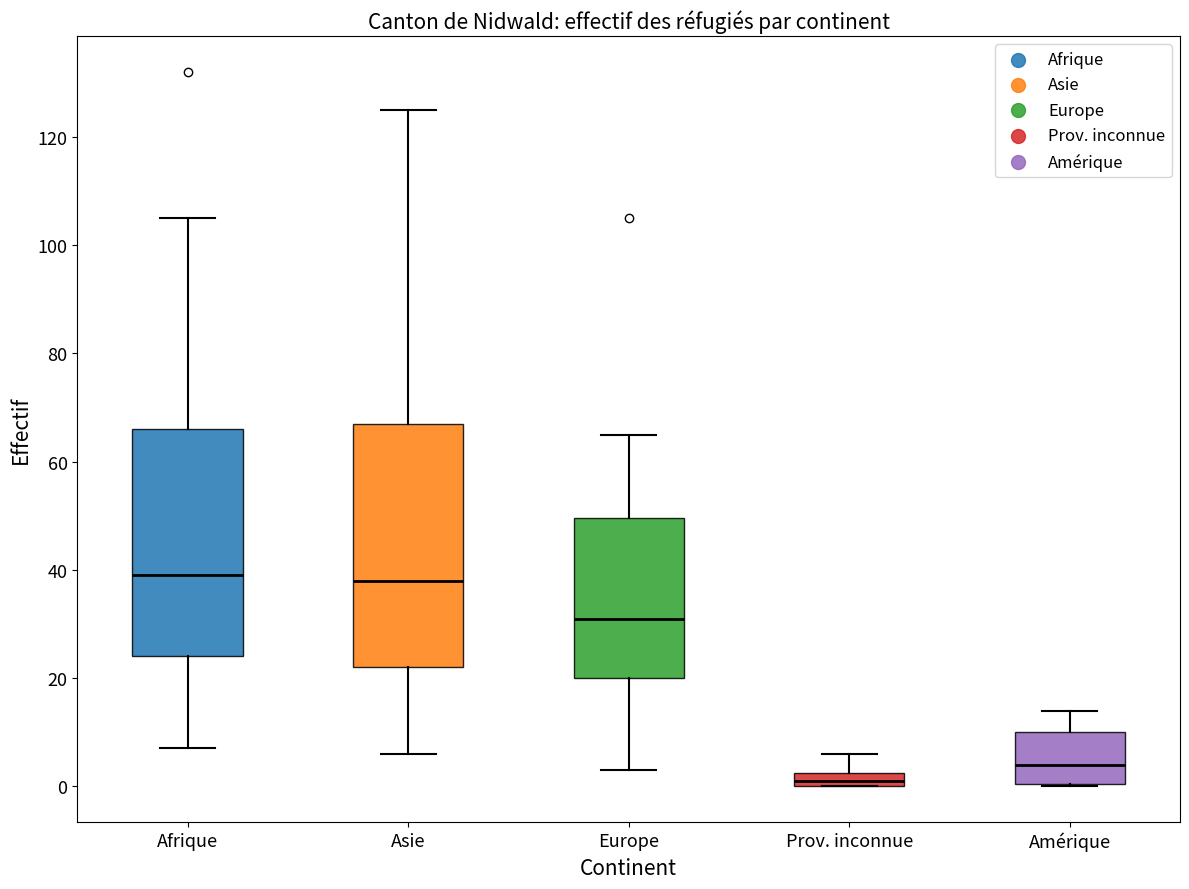

Where is the lower edge of the box for Amérique on the y-axis? The values are not printed on the chart, so give them approximately, as read against the axis.

0